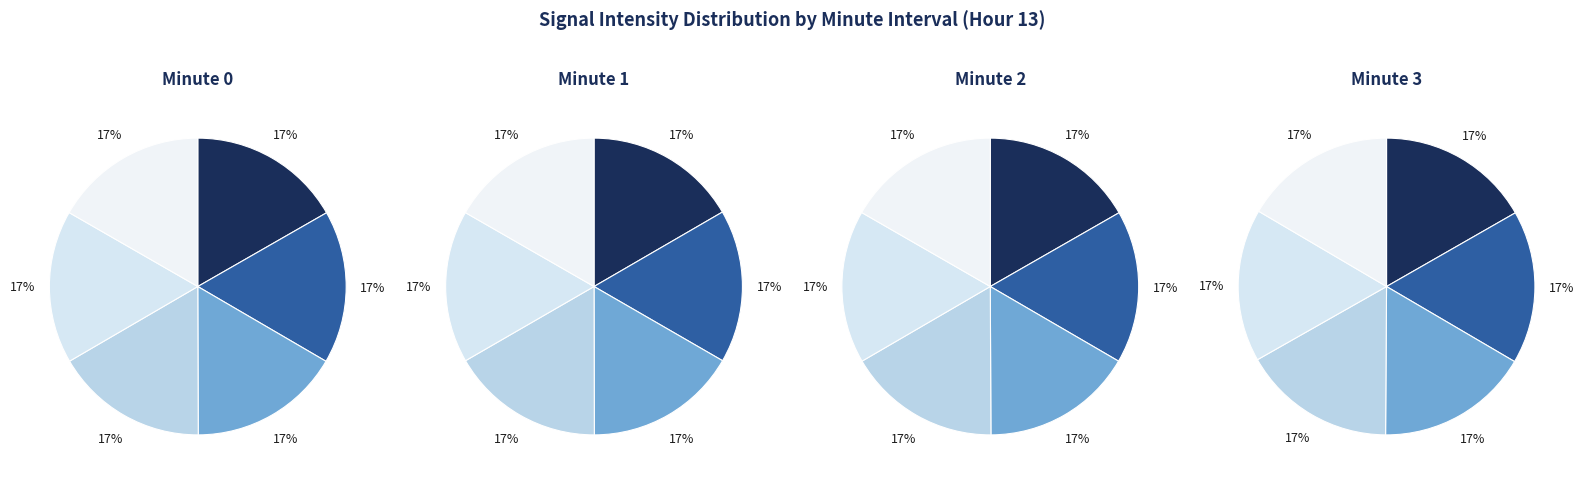

Do 3 and 2 together represent more than half of the pie?

No